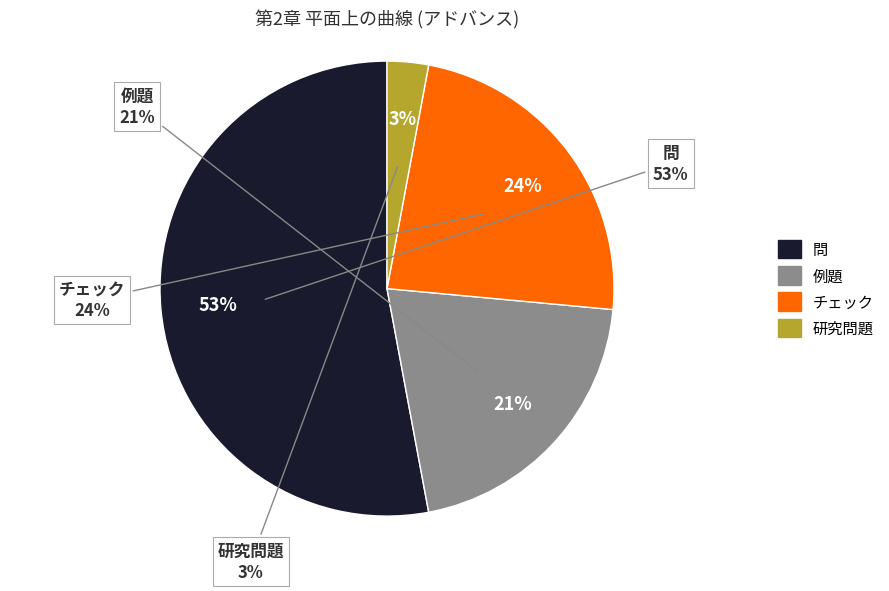

Is it true that 研究問題 is 3% of the pie?

True